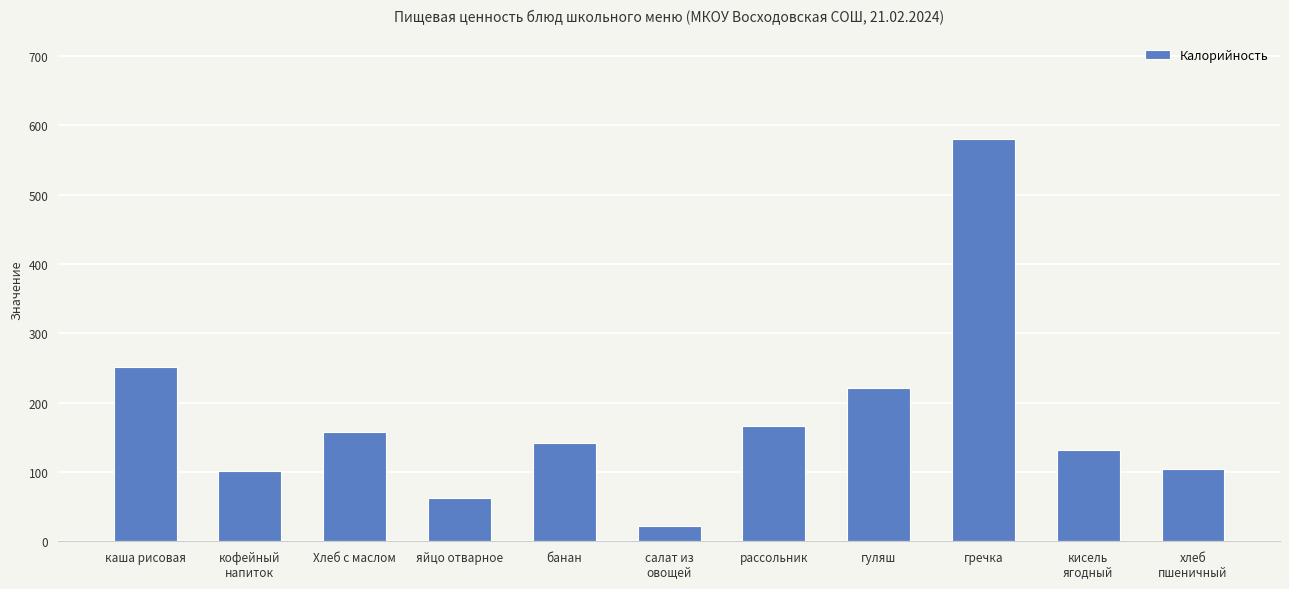

Reading left to right, extract all data points from this chart.

каша рисовая=251	кофейный
напиток=101	Хлеб с маслом=157	яйцо отварное=63	банан=142	салат из
овощей=22	рассольник=166	гуляш=221	гречка=581	кисель
ягодный=132	хлеб
пшеничный=104